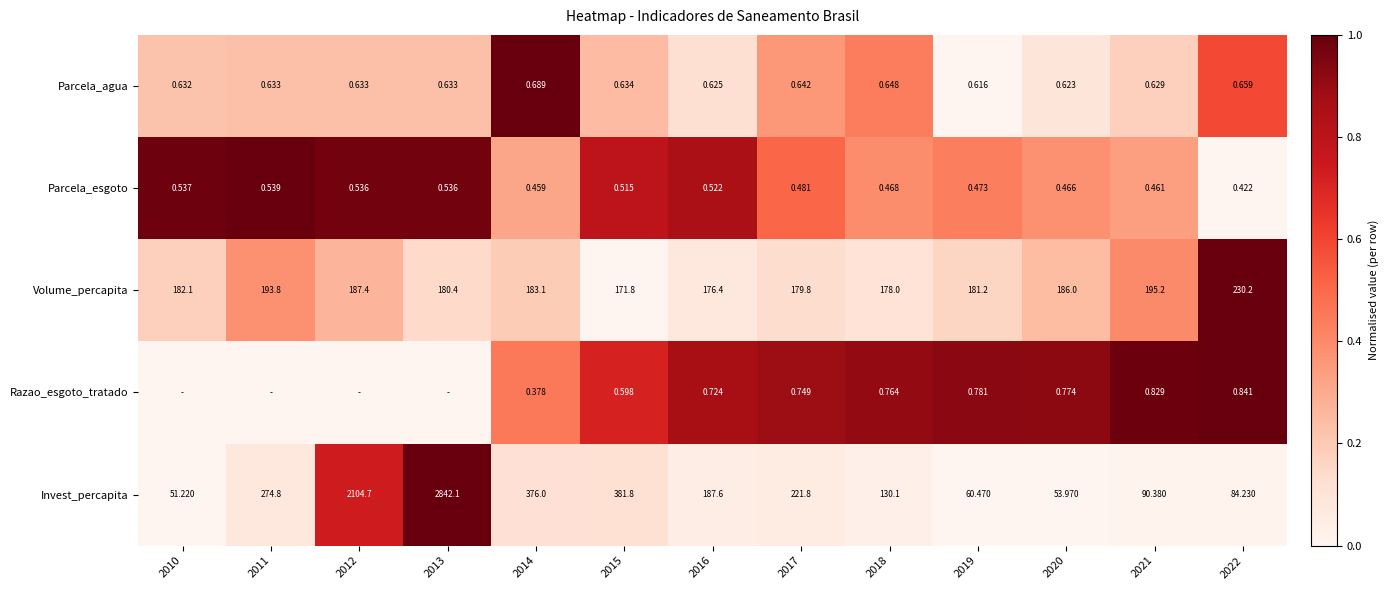

Which series changed the most between 2016 and 2017?

Invest_percapita